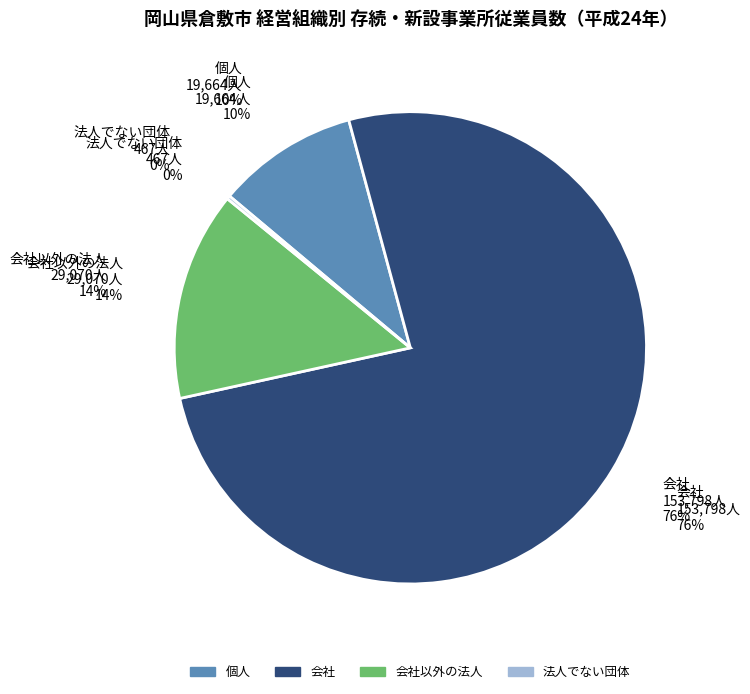

Does any single category account for the majority?

Yes